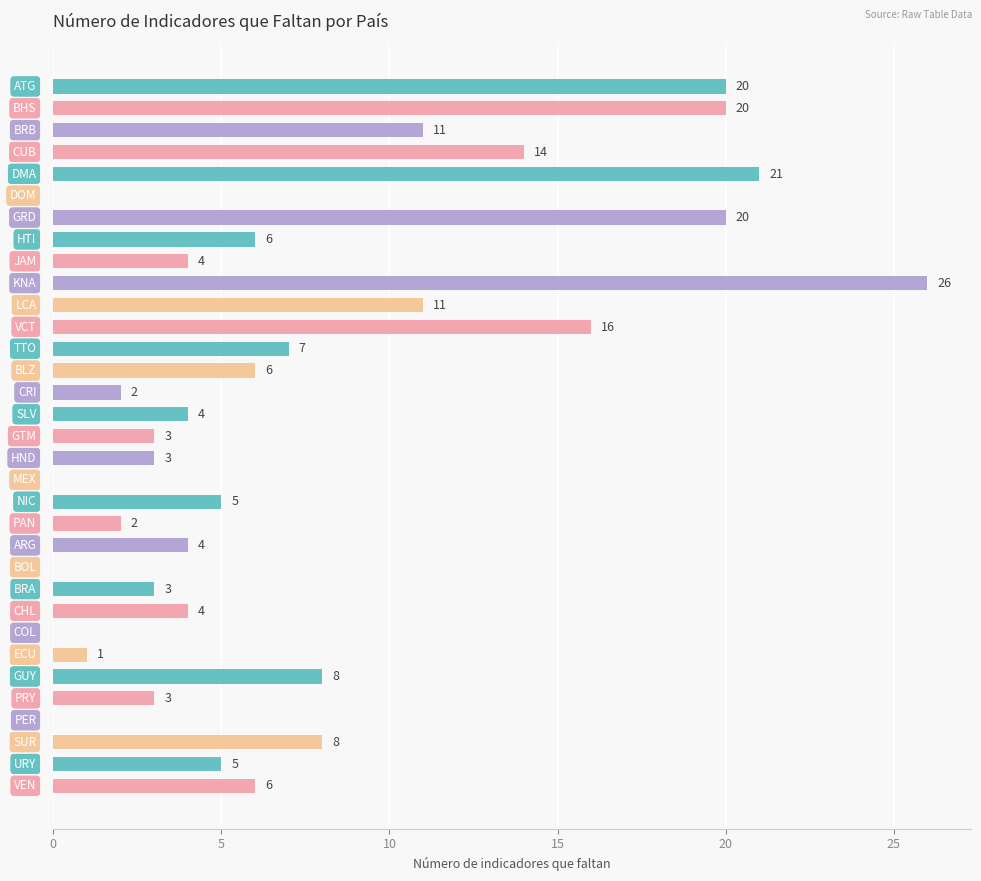

What is the maximum value shown in the chart?

26